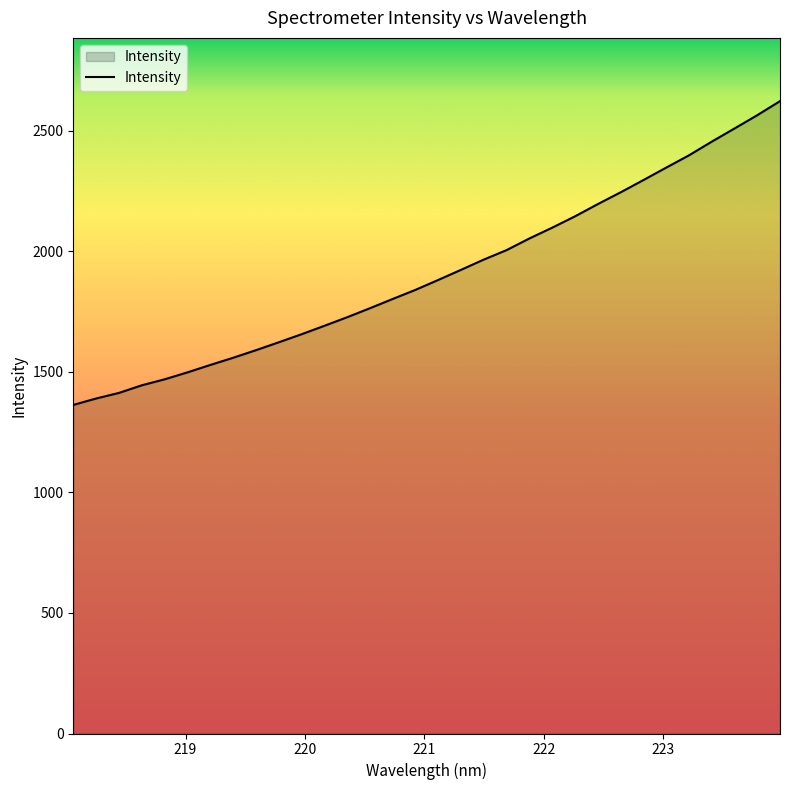

What is the maximum value shown in the chart?

2622.3